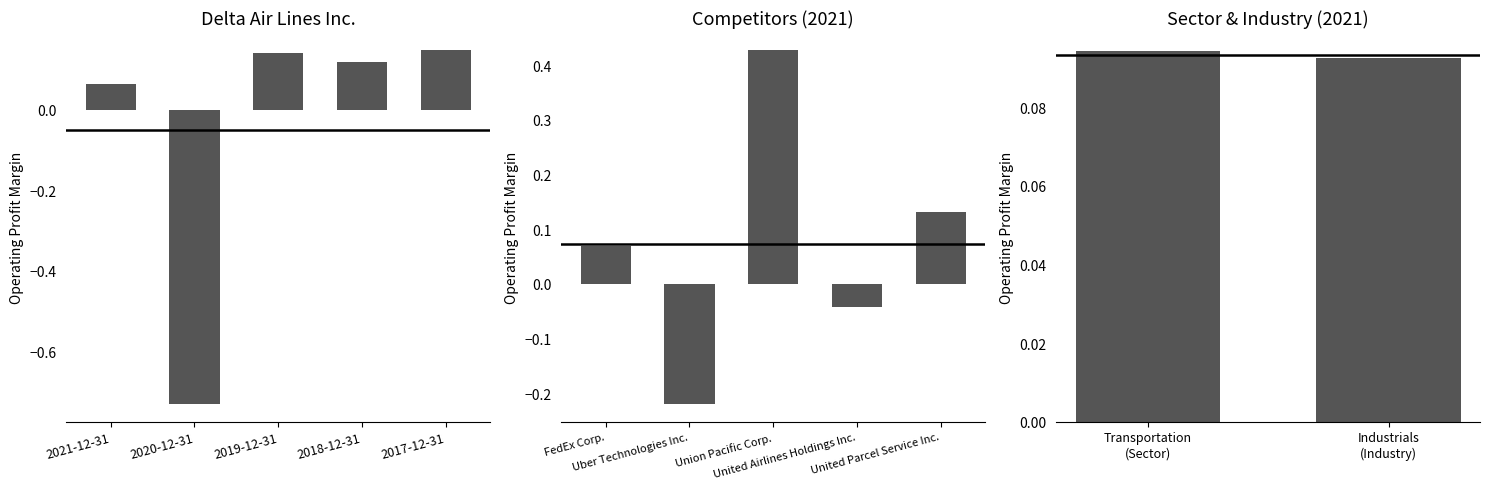

What is the difference between the maximum and minimum values?

0.9